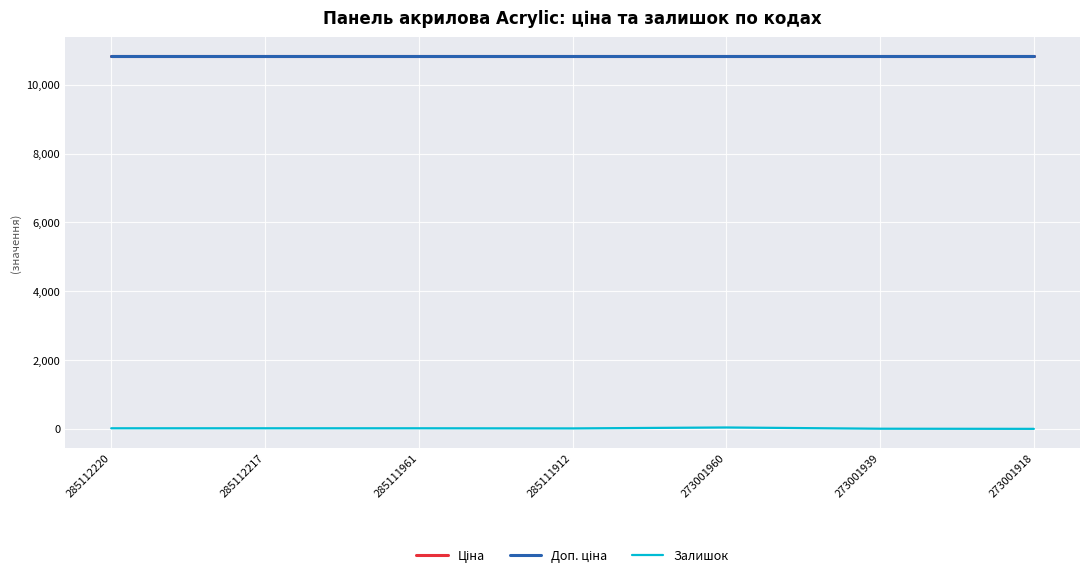

True or false: Ціна and Доп. ціна cross at least once.

False